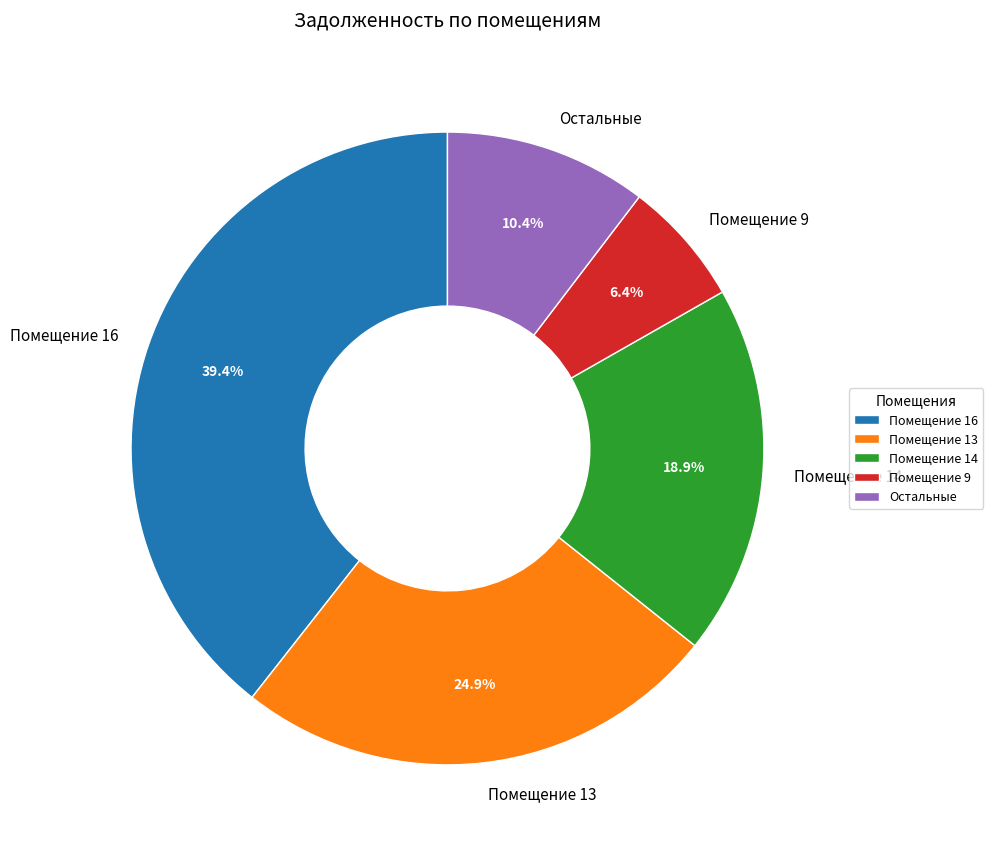

Which has a higher value, Помещение 13 or Помещение 14?

Помещение 13